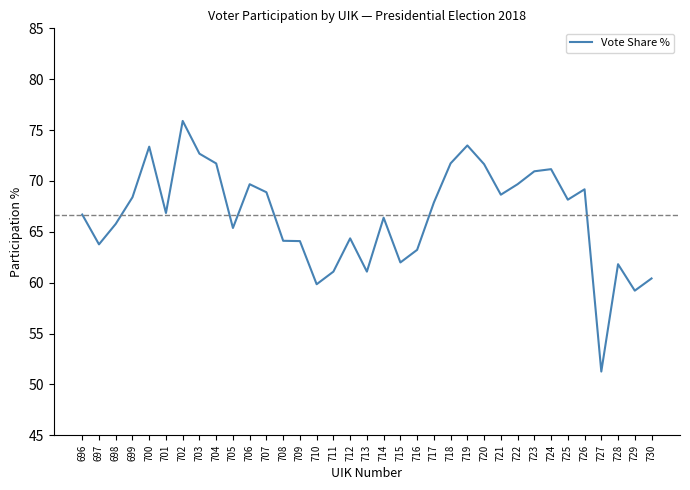

What is the smallest value displayed?

51.3